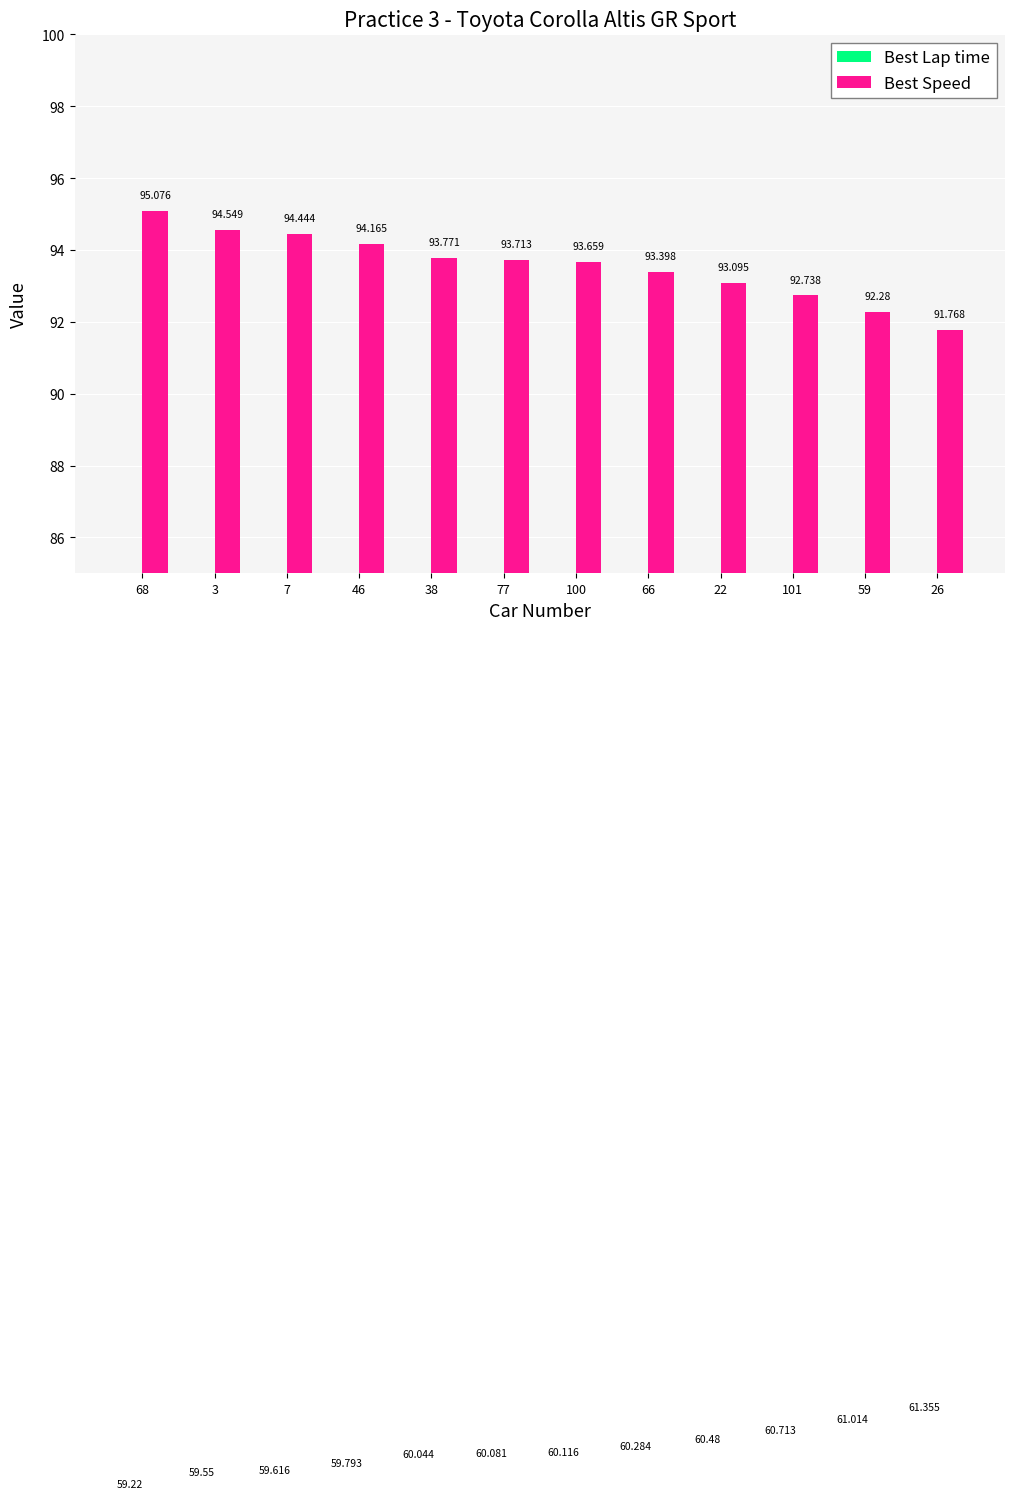

What is the value of the Best Lap time bar at the 7th from the left?

60.1